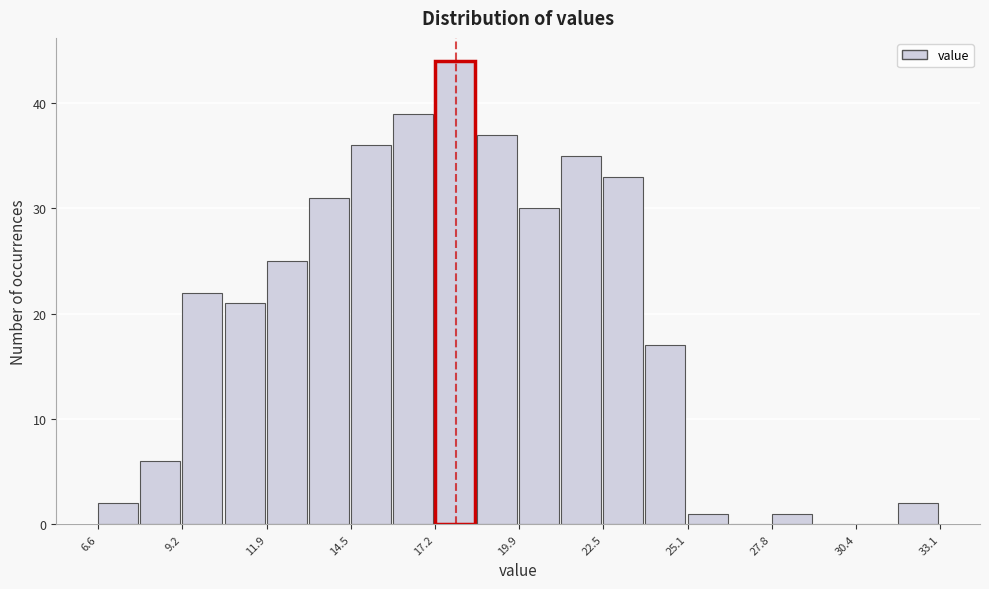

Read against the x-axis, roughly where is the centre of the tallest bar?

18.0